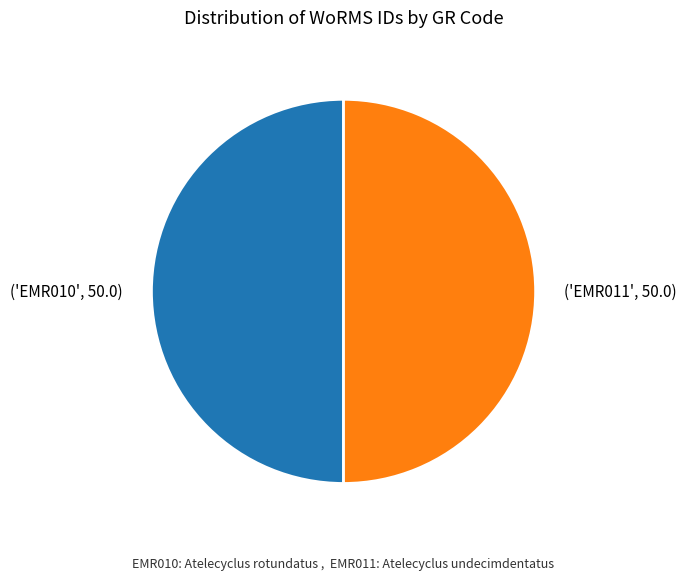

How many segments does this pie chart have?

2